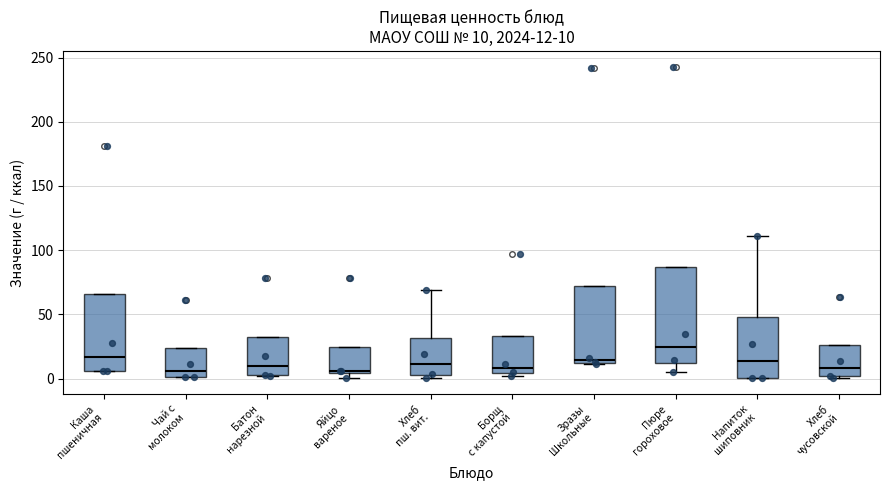

Which box has the highest median line?

Пюре гороховое